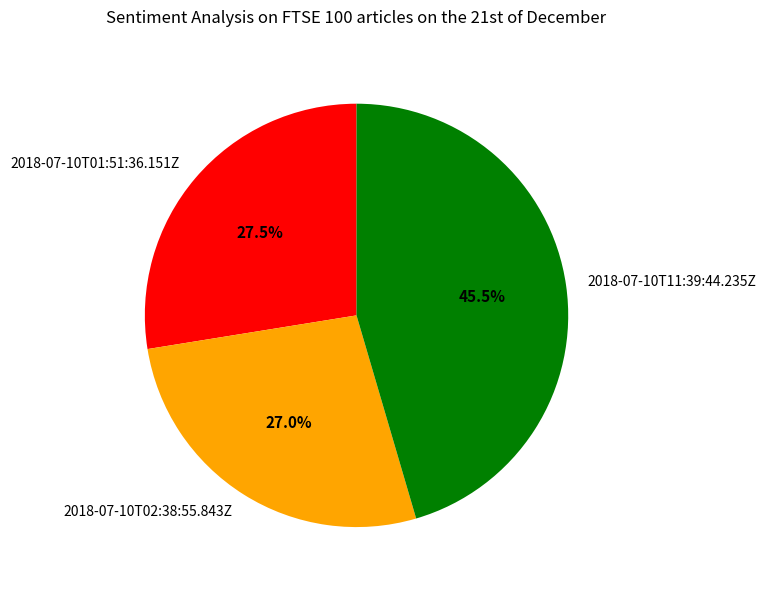

Is there any slice that represents more than half of the pie?

No